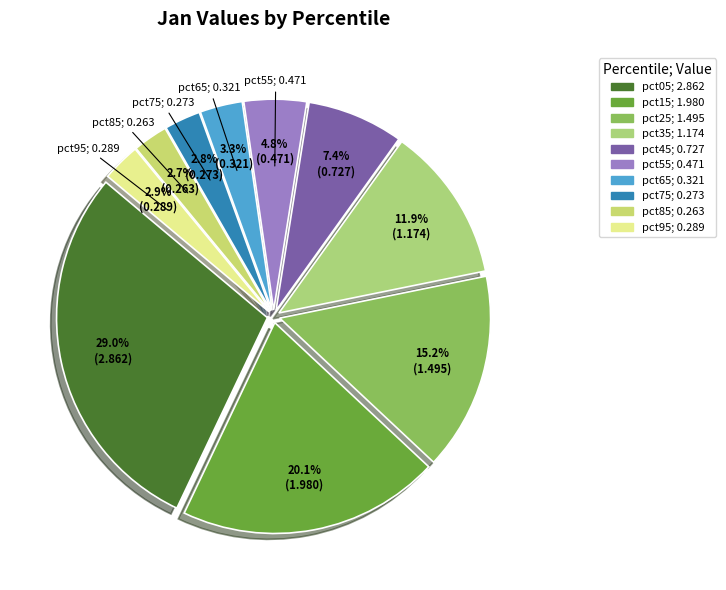

Which has a higher value, pct35 or pct45?

pct35